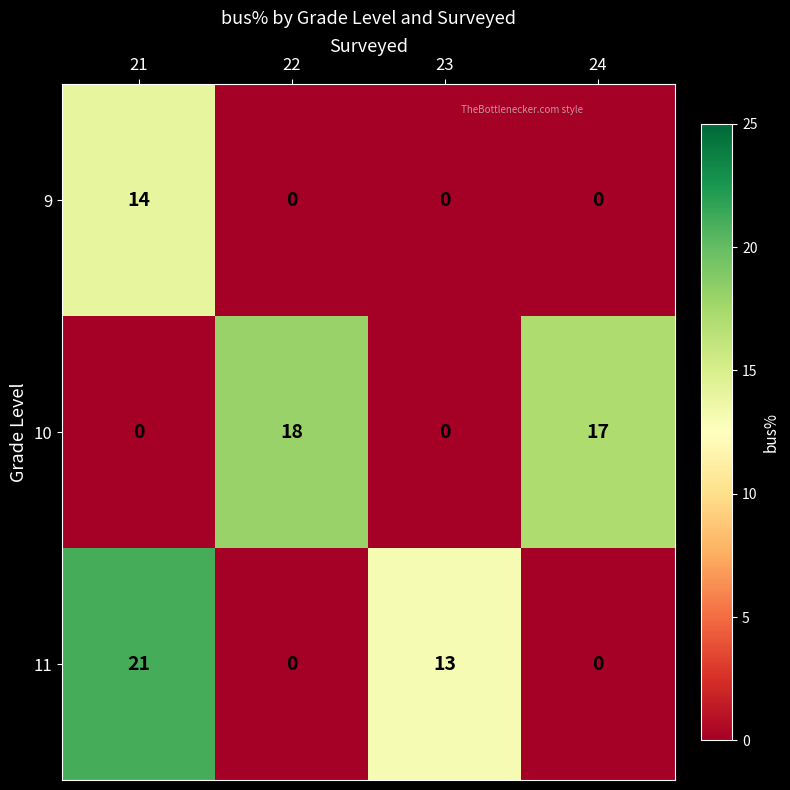

Count the 9 values in the range 0 to 14.

4